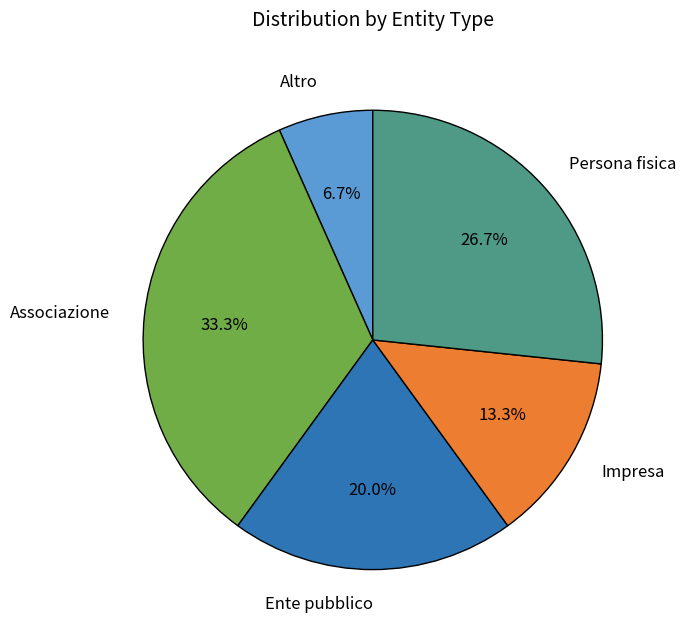

Does any single category account for the majority?

No